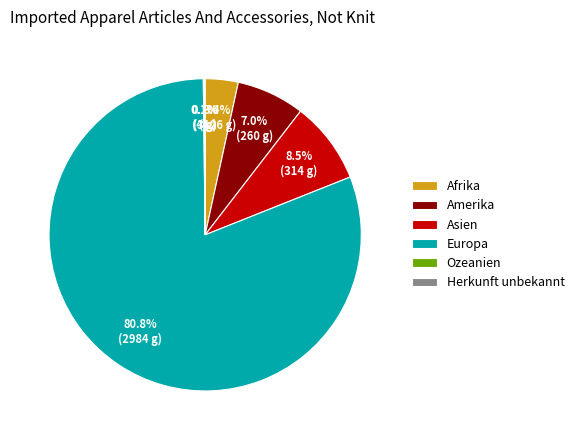

Which slice is the largest?

Europa